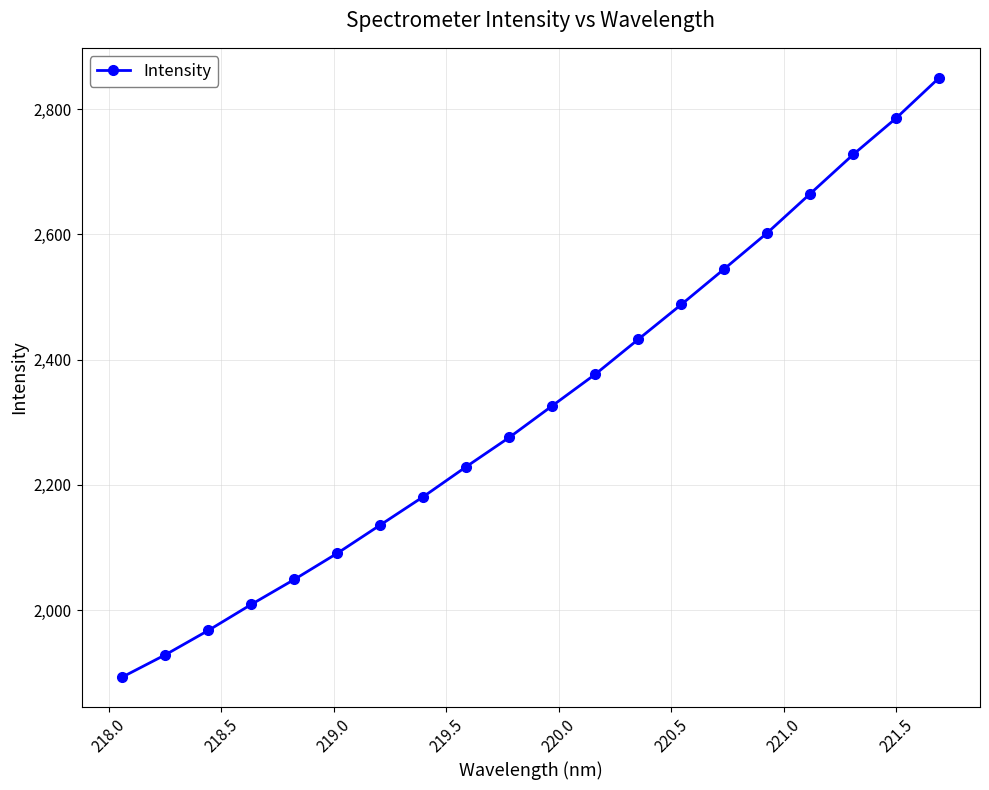

What is the maximum value shown in the chart?

2849.8